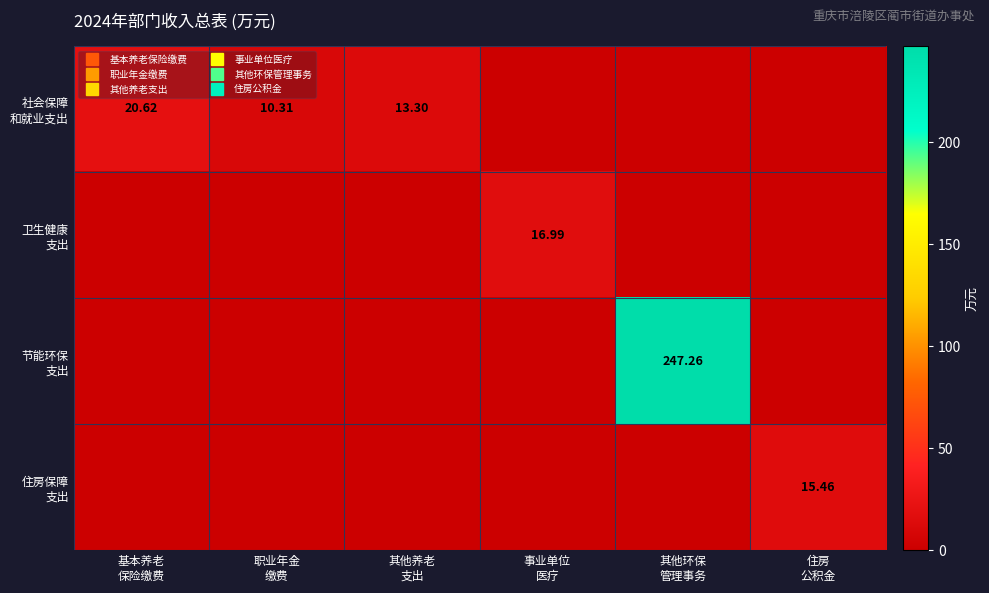

Is the value of 卫生健康 支出 at 基本养老 保险缴费 greater than the value of 节能环保 支出 at 基本养老 保险缴费?

No